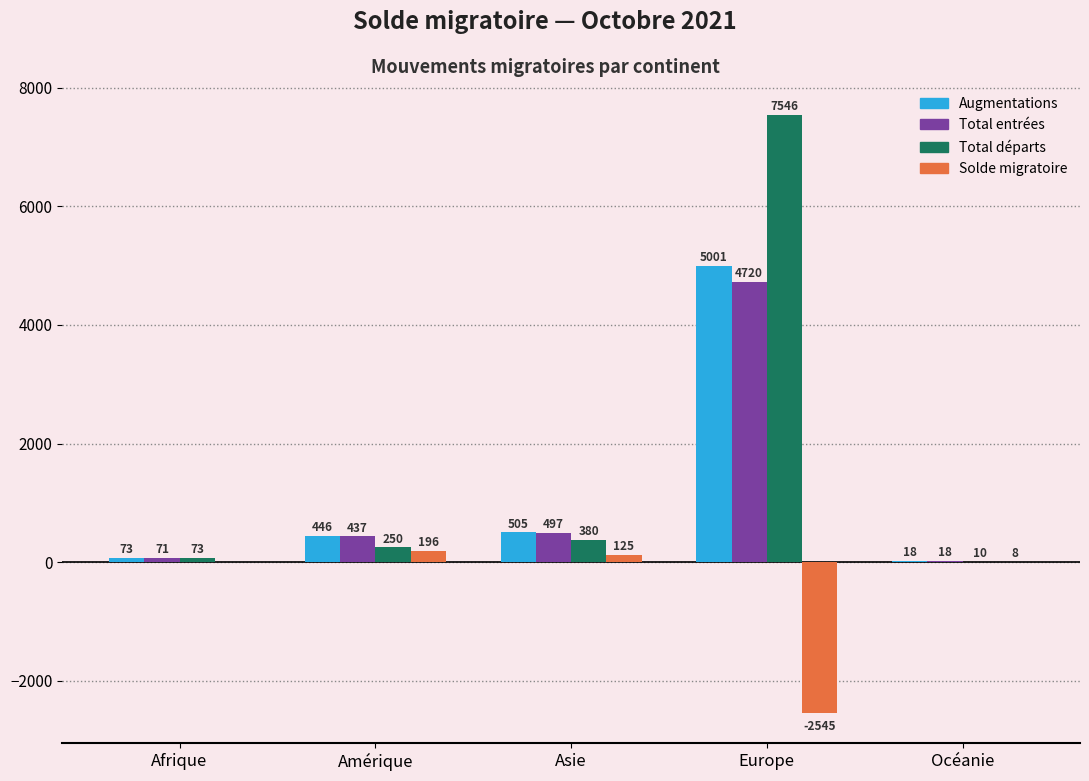

Which series has the largest range (max minus min)?

Total départs